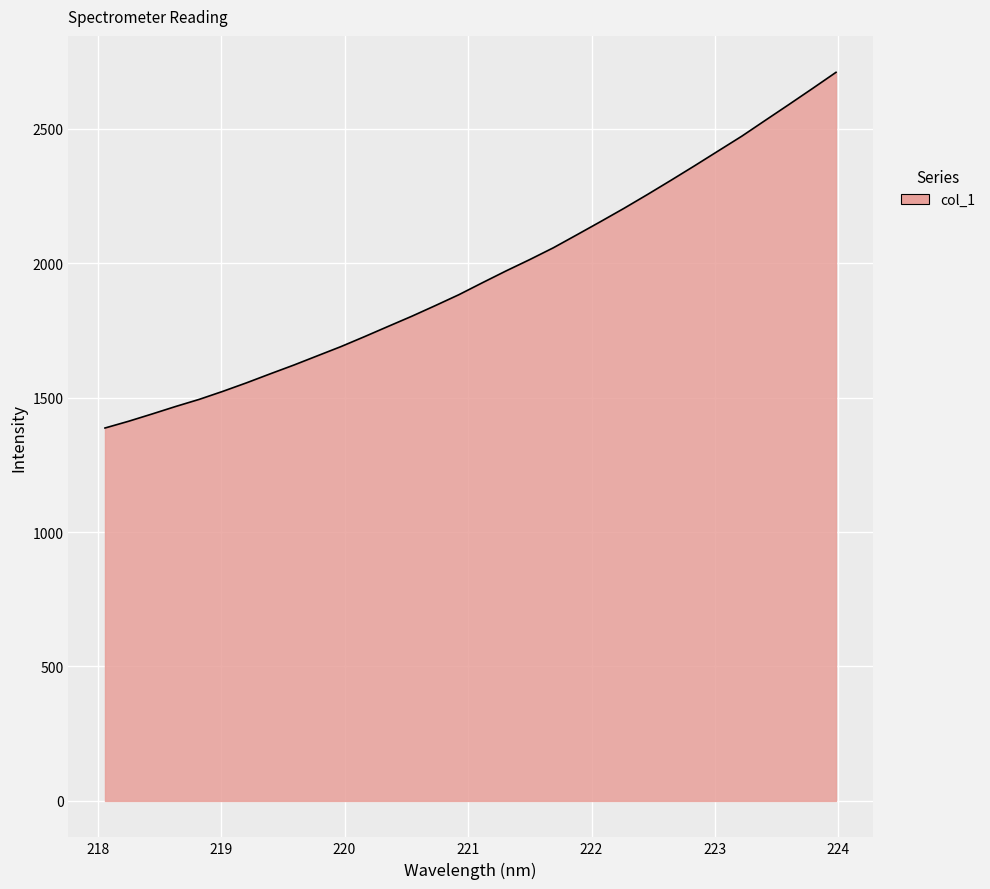

What is the difference between the maximum and minimum values?

1322.7